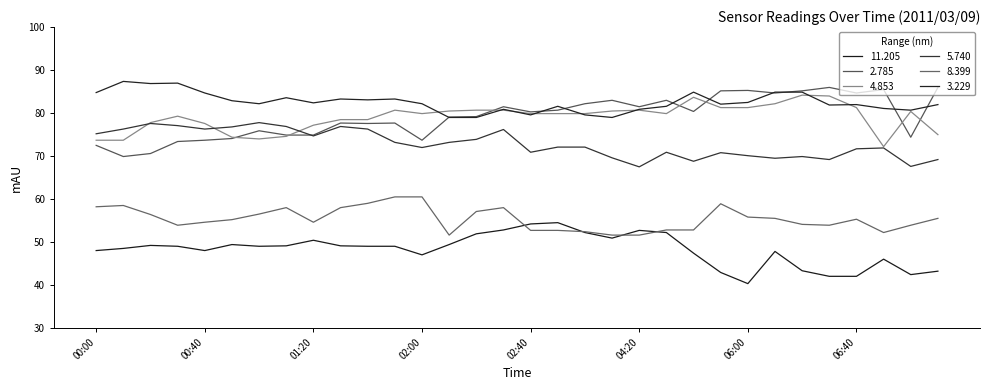

Reading left to right, what are all the values shown in this chart?

 11.205: 48.0	48.5	49.2	49.0	48.0	49.4	49.0	49.1	50.4	49.1	49.0	49.0	47.0	49.4	51.9	52.8	54.2	54.5	52.2	50.9	52.7	52.2	47.4	42.9	40.3	47.8	43.3	42.0	42.0	46.0	42.4	43.2
  2.785: 72.5	69.9	70.6	73.4	73.7	74.1	75.9	74.9	74.9	77.7	77.6	77.7	73.7	79.1	79.2	81.5	80.3	80.7	82.2	83.0	81.5	83.0	80.4	85.2	85.3	84.7	85.2	86.0	84.7	85.5	74.4	86.0
  4.853: 73.7	73.7	77.8	79.3	77.6	74.4	74.0	74.6	77.2	78.5	78.5	80.7	79.9	80.5	80.7	80.7	79.9	79.9	79.9	80.5	80.7	79.9	83.7	81.3	81.3	82.2	84.2	84.0	81.3	72.2	80.4	75.0
  5.740: 75.2	76.3	77.6	77.1	76.3	76.8	77.8	76.9	74.7	76.9	76.3	73.2	72.0	73.2	73.9	76.2	70.9	72.1	72.1	69.6	67.5	70.9	68.8	70.8	70.1	69.5	69.9	69.2	71.7	71.9	67.6	69.2
  8.399: 58.2	58.5	56.4	53.9	54.6	55.2	56.5	58.0	54.6	58.0	59.0	60.5	60.5	51.6	57.1	58.0	52.7	52.7	52.4	51.6	51.6	52.8	52.8	58.9	55.8	55.5	54.1	53.9	55.3	52.2	53.9	55.5
  3.229: 84.8	87.4	86.9	87.0	84.7	82.9	82.2	83.6	82.4	83.3	83.1	83.3	82.2	79.0	79.0	80.9	79.6	81.6	79.6	79.0	80.9	81.6	84.9	82.1	82.5	84.9	84.9	81.9	82.0	81.1	80.7	82.0